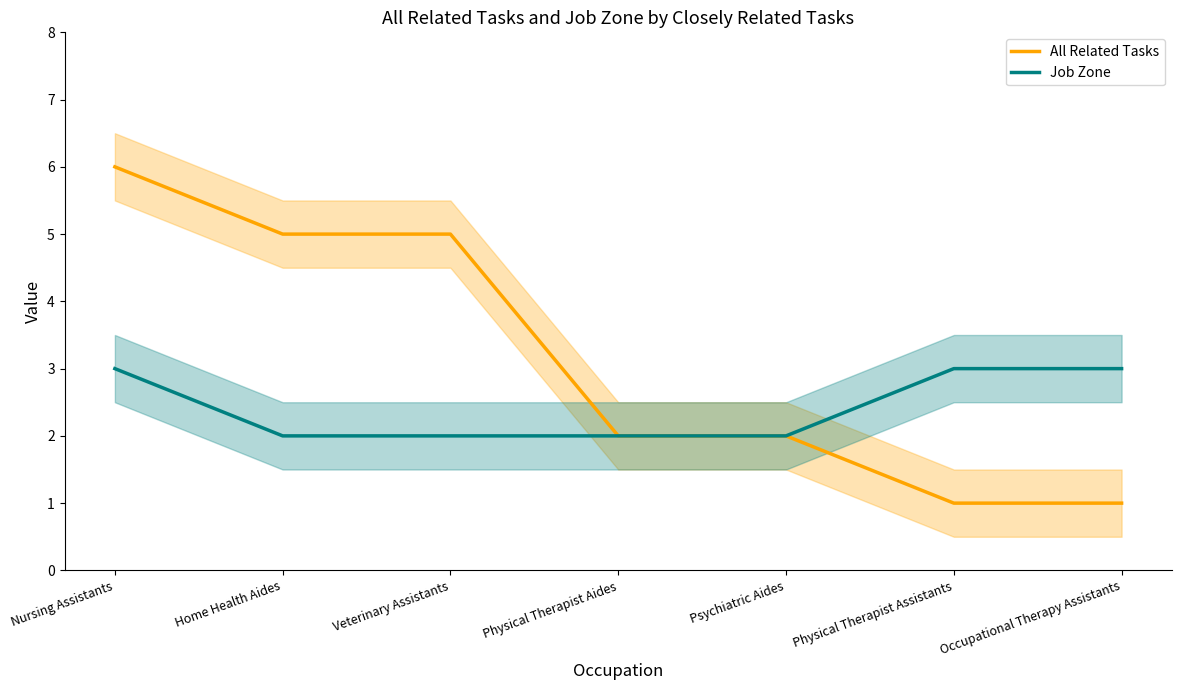

What is the lowest value of the All Related Tasks series?

1